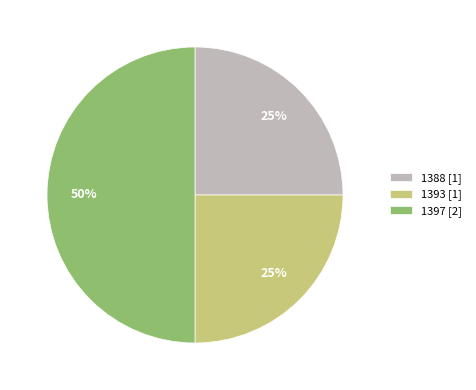

Does 1388 represent more than half of the total?

No